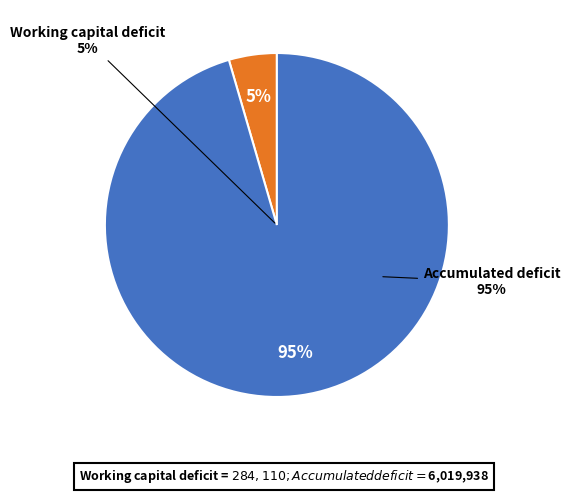

What is the change in value from Working capital deficit to Accumulated deficit?

+5735828